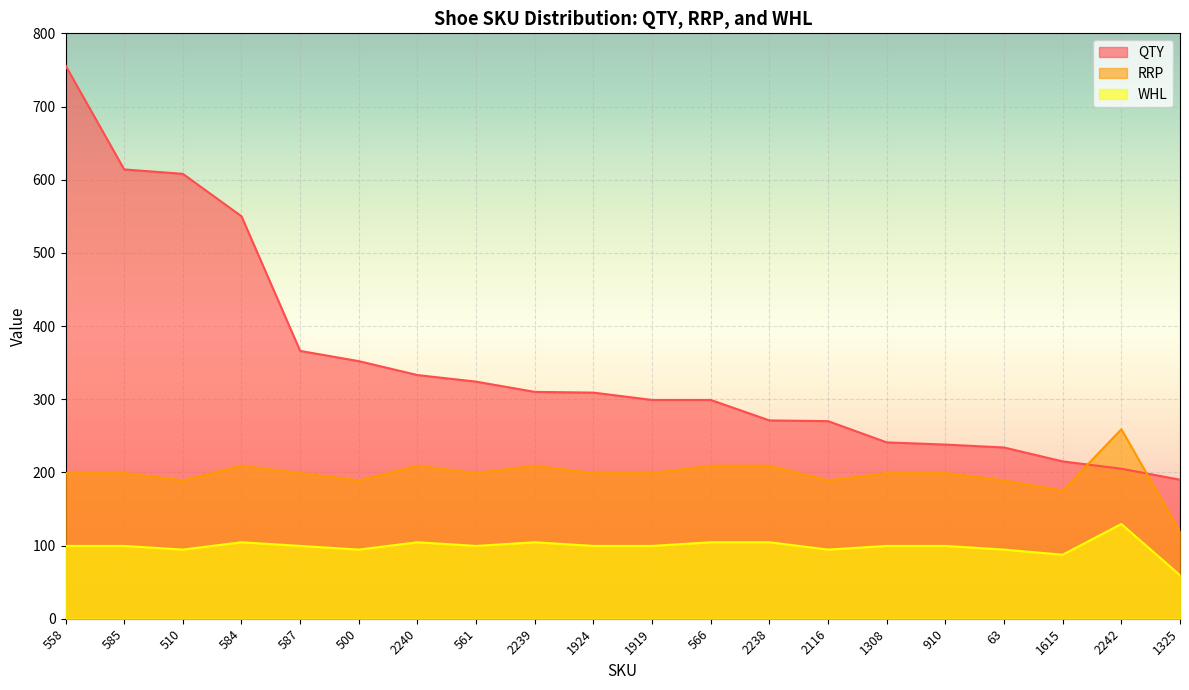

What is the sum of the QTY values at 584 and 1308?

791.0